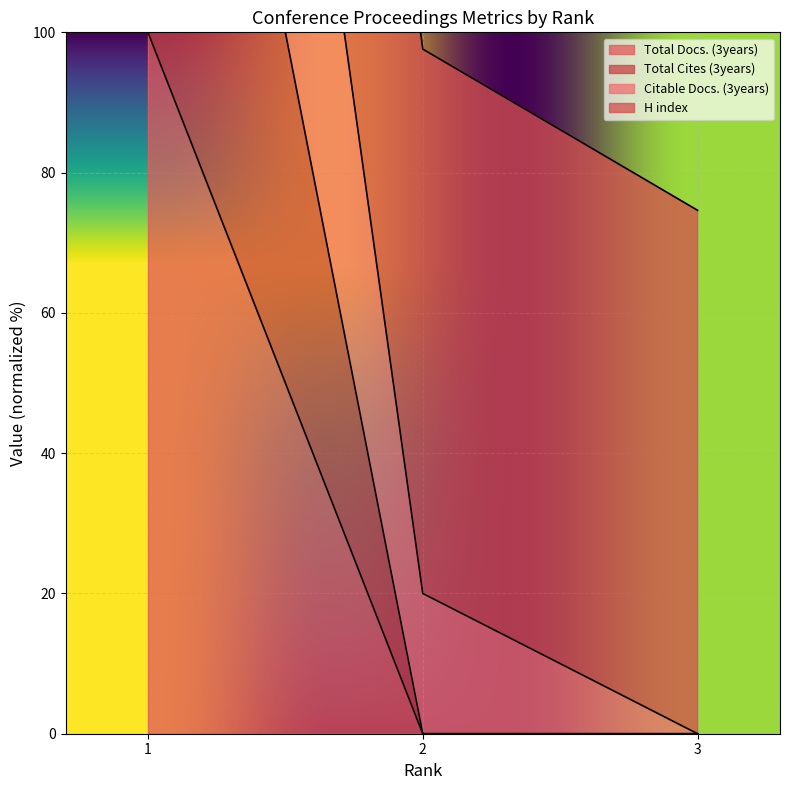

Which label corresponds to the smallest value in the chart?

2